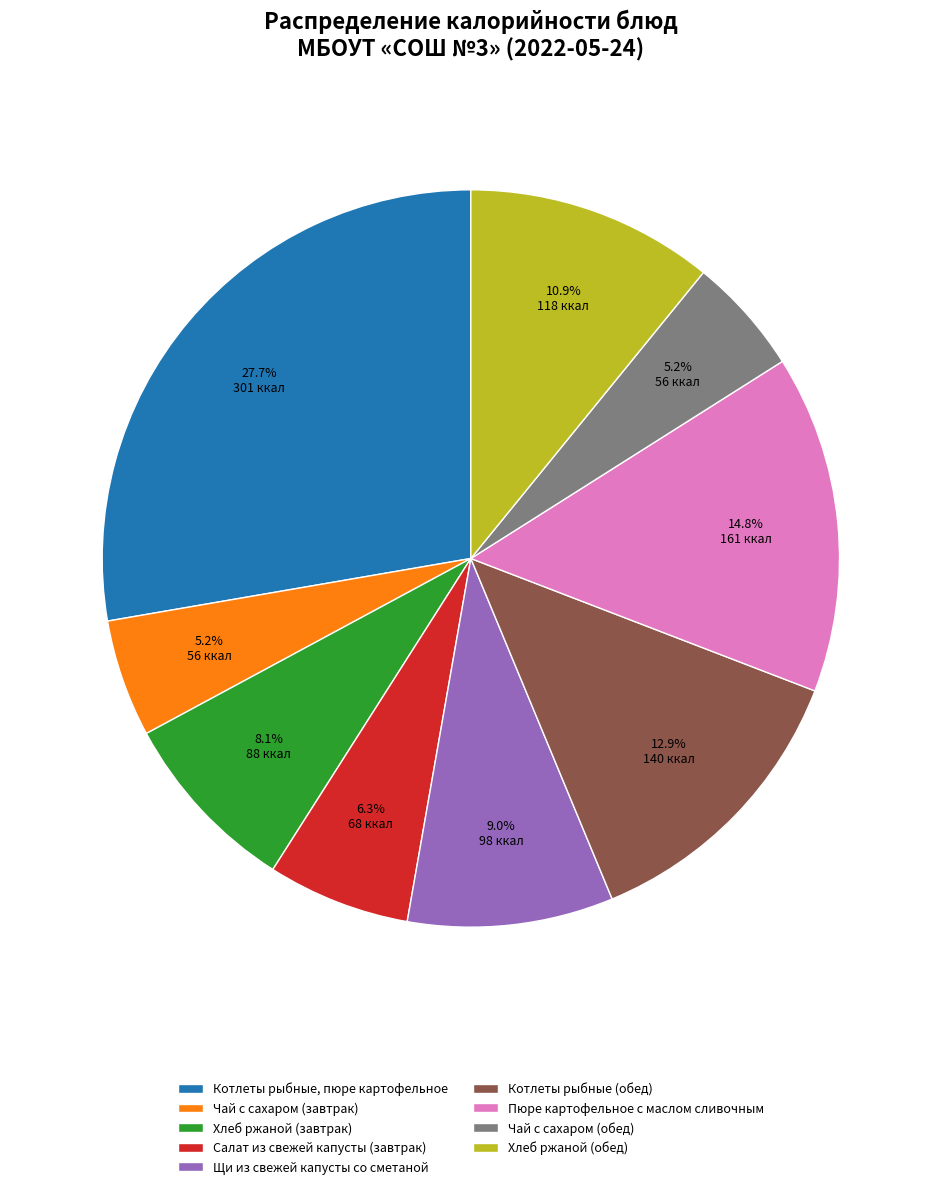

Is there a majority slice in this chart?

No